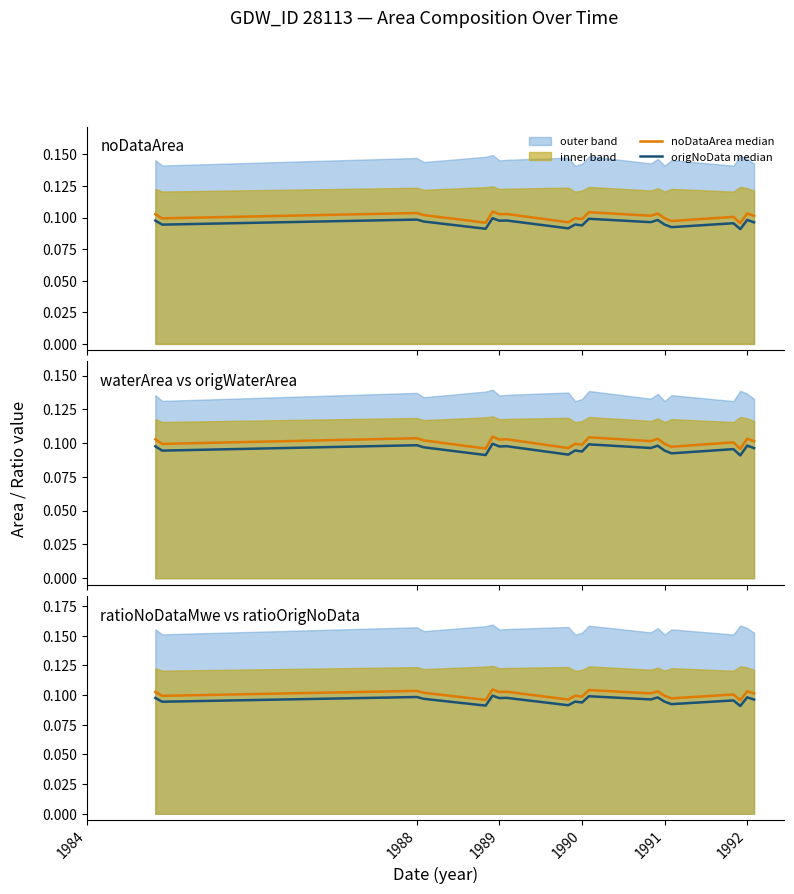

True or false: noDataArea median has a value of 0.1 at 1991.

False